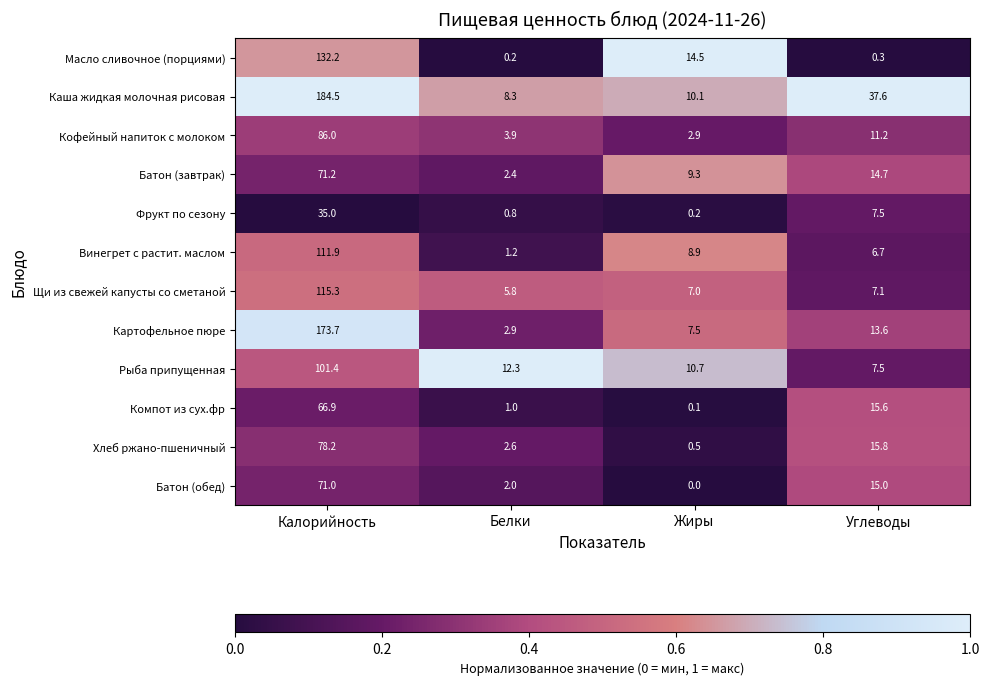

Where is Кофейный напиток с молоком nearest to the value 44?

Углеводы